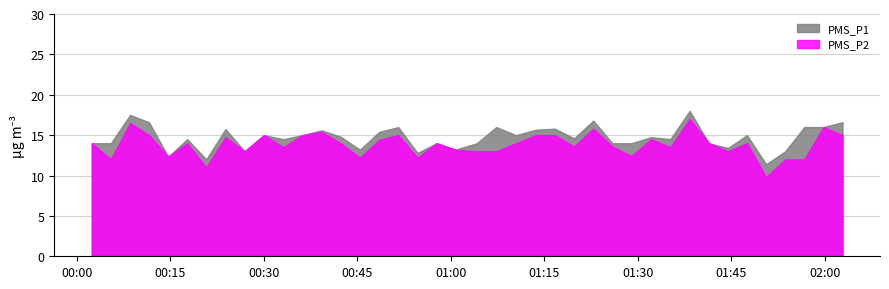

What is the value of the PMS_P1 point at the 36th from the left?

11.4